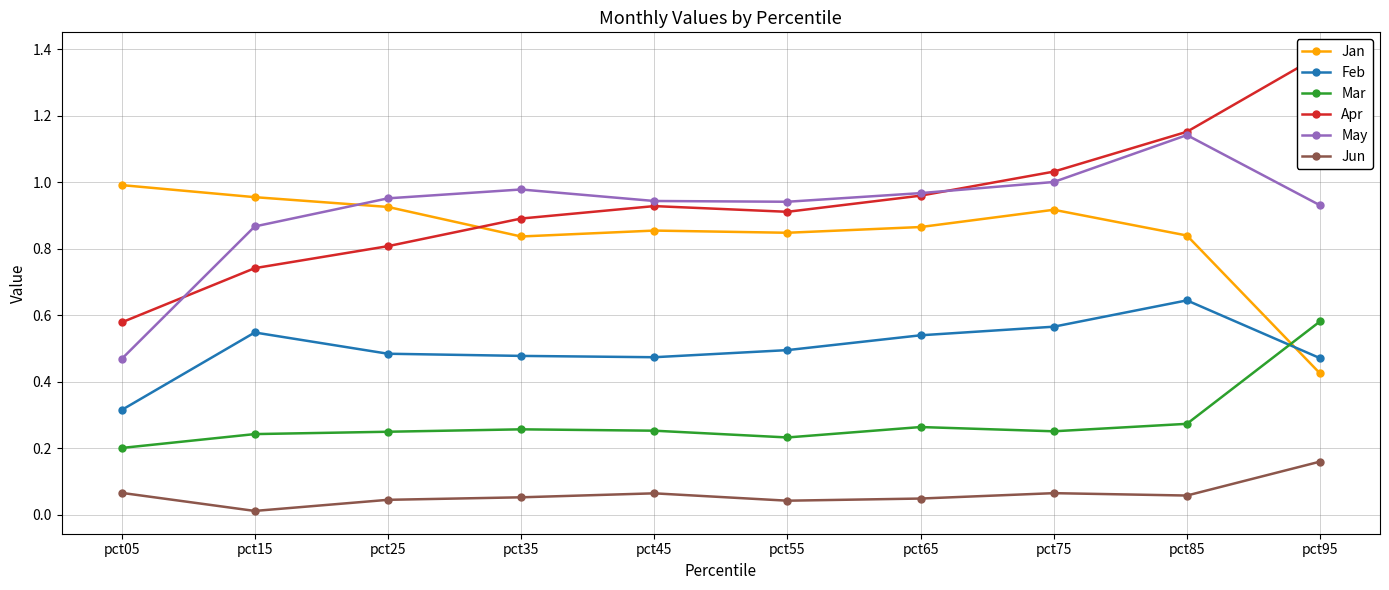

How many series are shown in this chart?

6